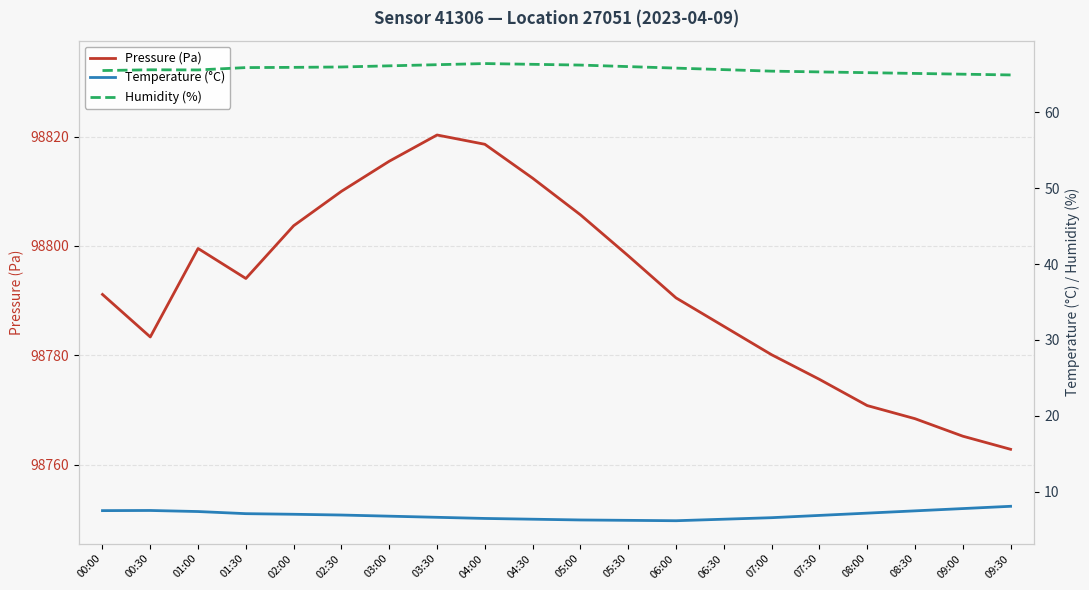

At which label does Pressure (Pa) first exceed 98794?

01:00